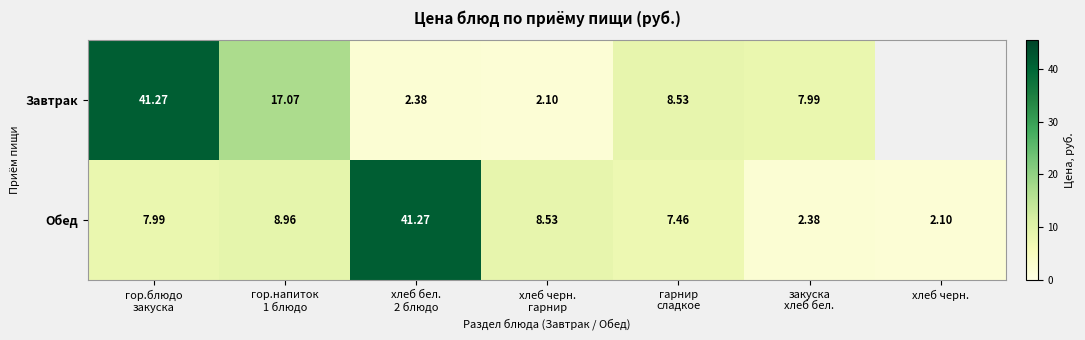

At закуска
хлеб бел., list the series in order from smallest to largest.

Обед, Завтрак